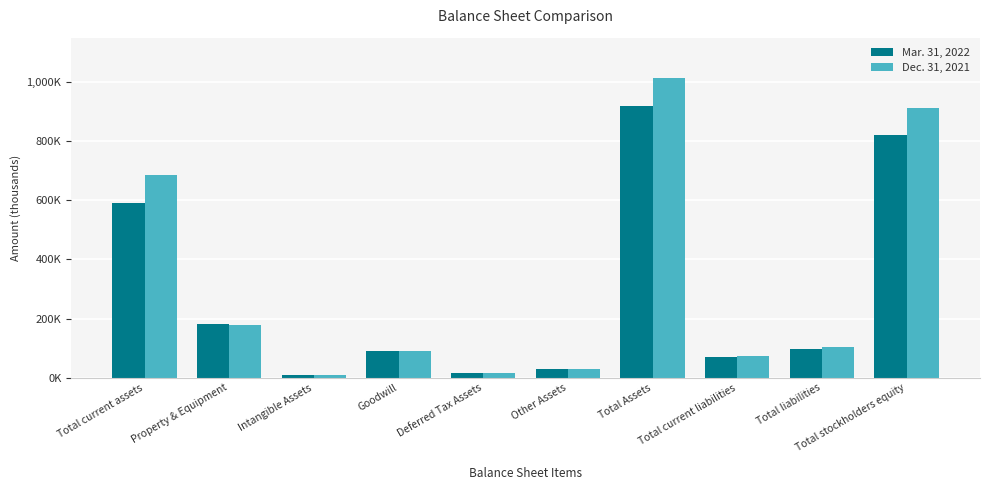

Rank the series by their average value, from lowest to highest.

Mar. 31, 2022, Dec. 31, 2021